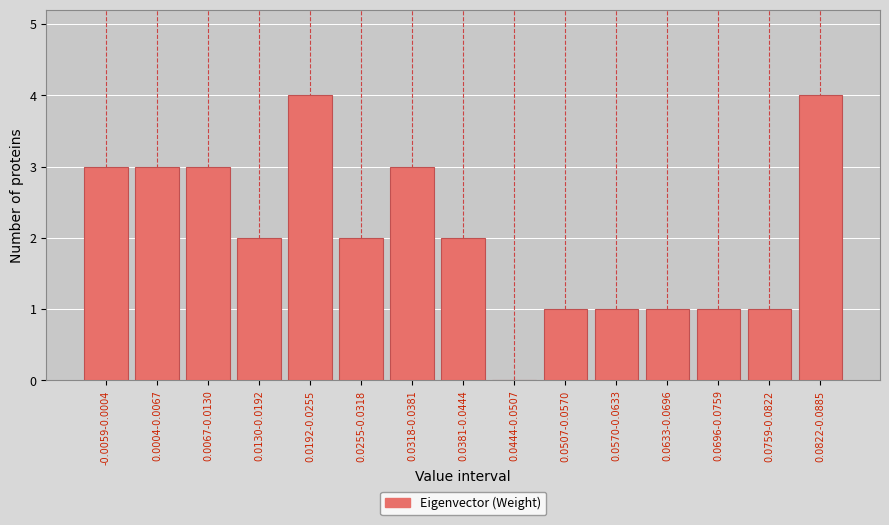

Reading left to right, list all the values displayed in this chart.

-0.0059-0.0004=3	0.0004-0.0067=3	0.0067-0.0130=3	0.0130-0.0192=2	0.0192-0.0255=4	0.0255-0.0318=2	0.0318-0.0381=3	0.0381-0.0444=2	0.0444-0.0507=0	0.0507-0.0570=1	0.0570-0.0633=1	0.0633-0.0696=1	0.0696-0.0759=1	0.0759-0.0822=1	0.0822-0.0885=4